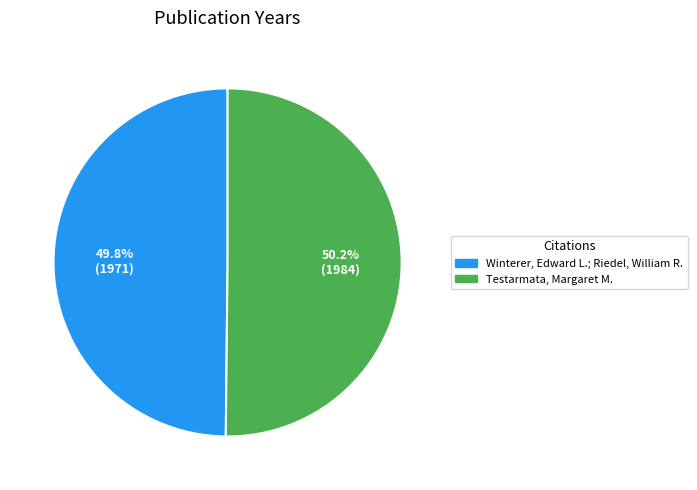

Is it true that Testarmata, Margaret M. is 50% of the pie?

True